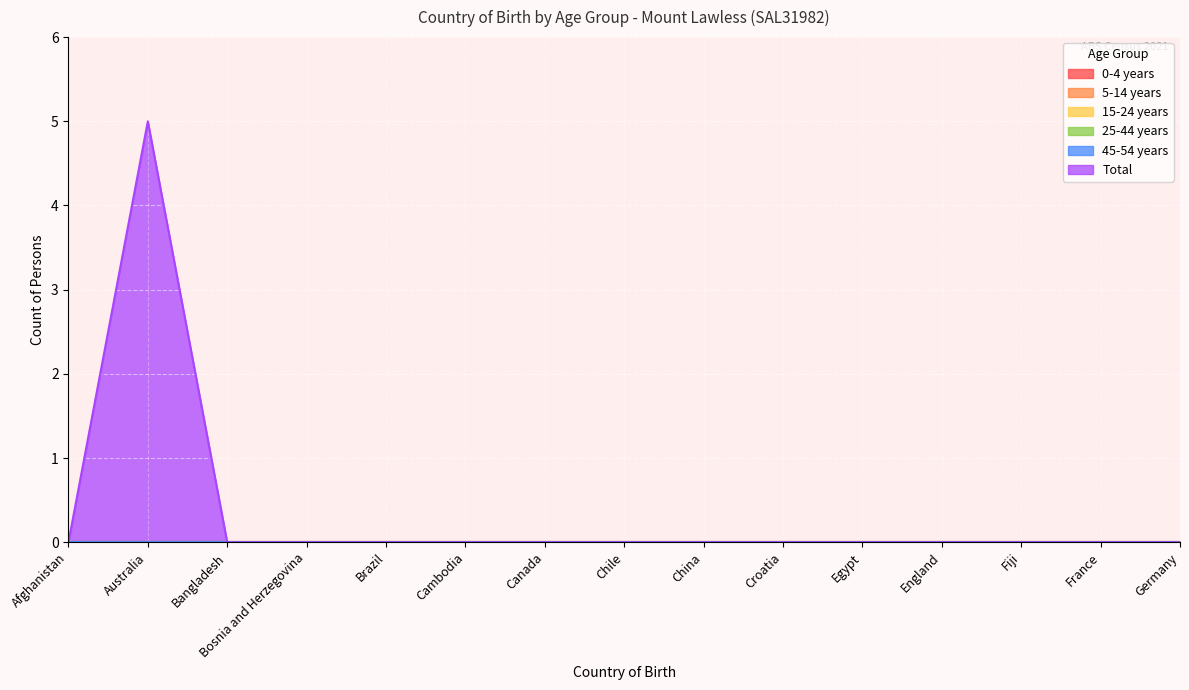

What is the label of the 4th point from the right?

England